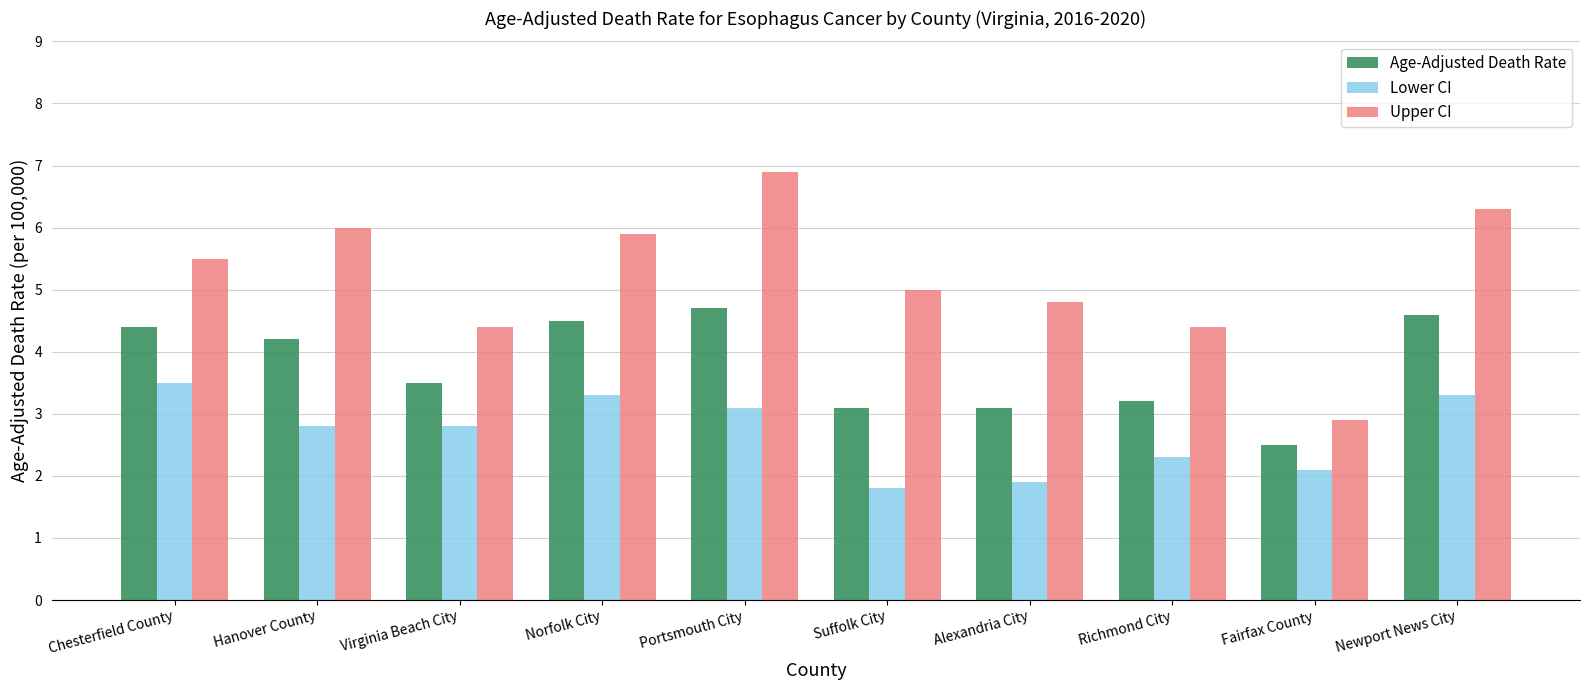

How many series are shown in this chart?

3